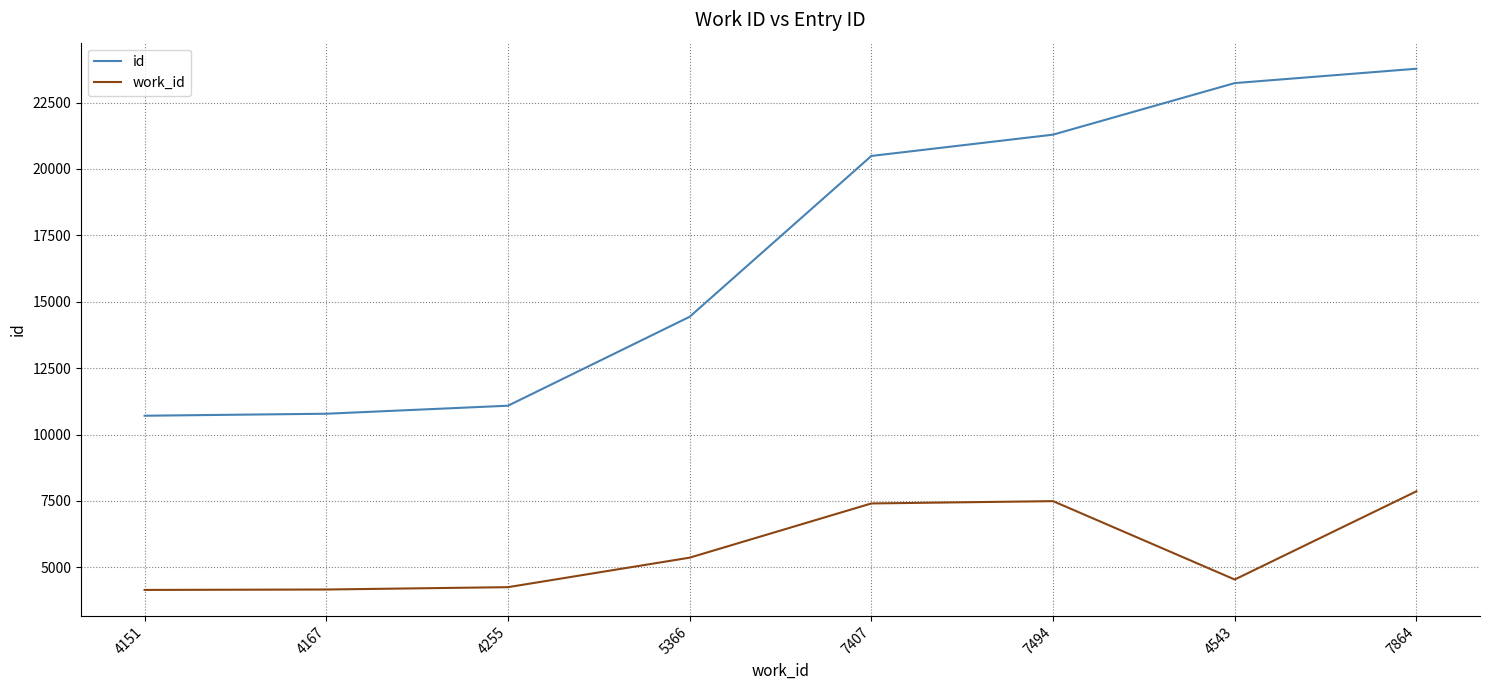

What is the difference between the maximum and minimum values in the id series?

13065